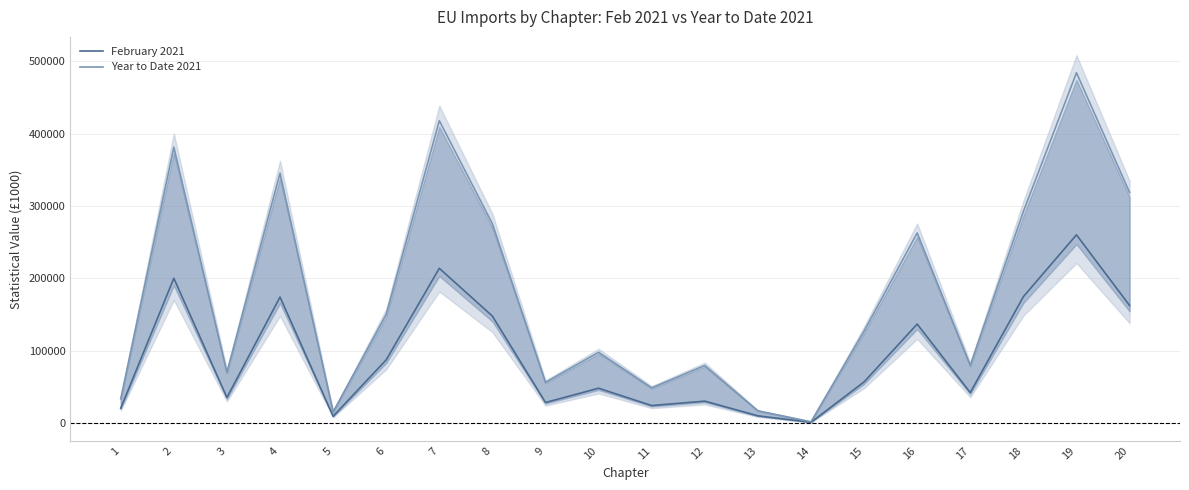

Does the chart have visible grid lines?

Yes